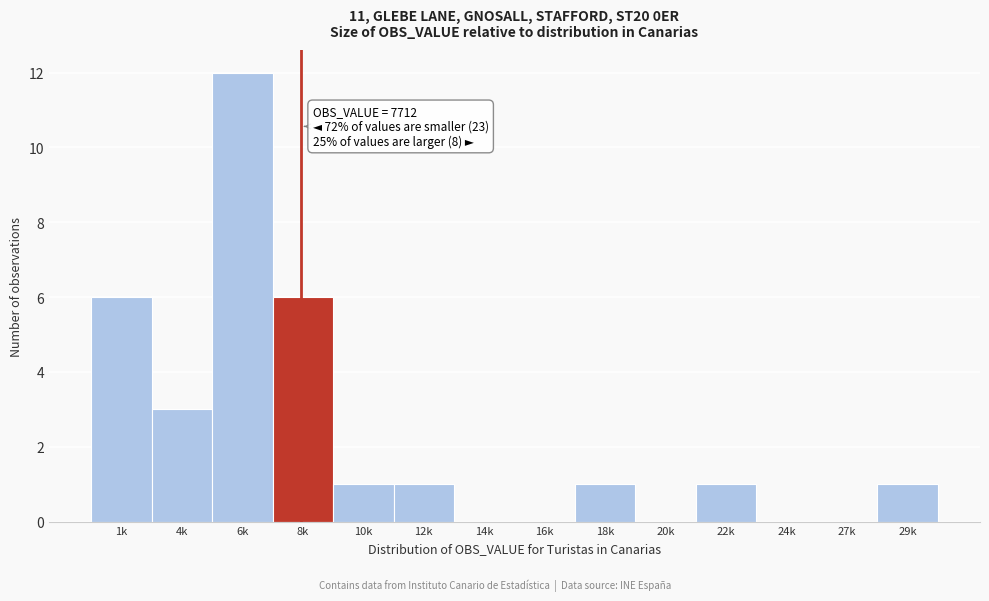

Reading left to right, transcribe all the data shown in this chart.

1k=6	4k=3	6k=12	8k=6	10k=1	12k=1	14k=0	16k=0	18k=1	20k=0	22k=1	24k=0	27k=0	29k=1